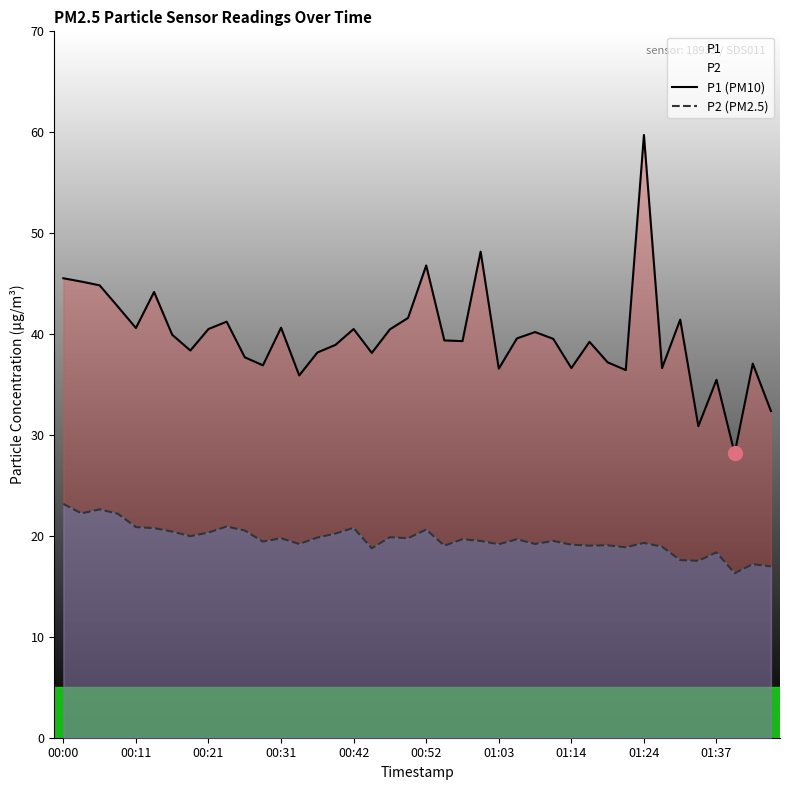

What is the difference between the maximum and minimum values in the P1 (PM10) series?

31.6